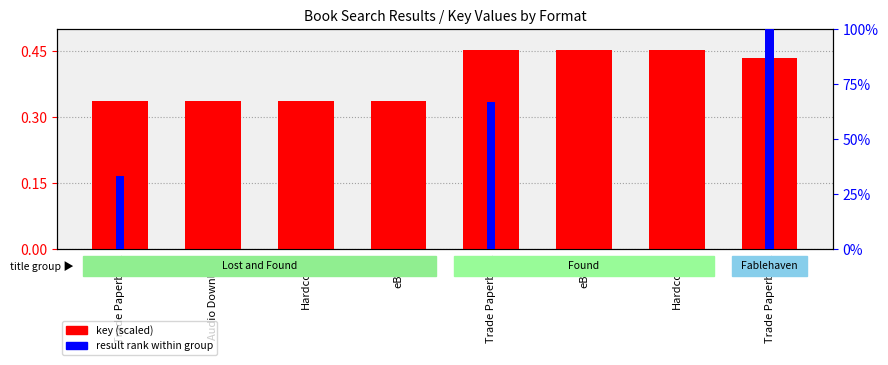

At which category does the chart reach its peak across all series?

Trade Paperback